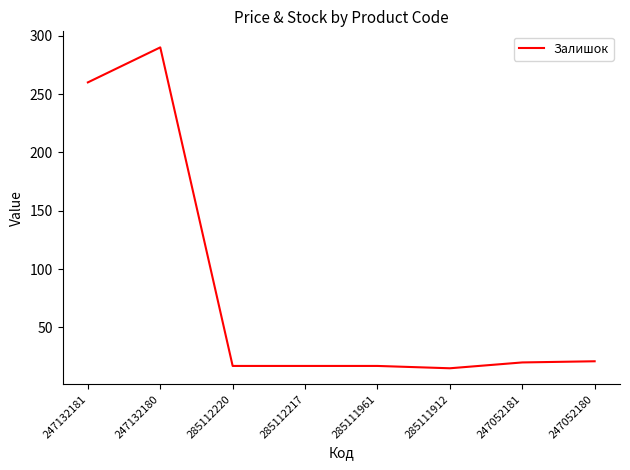

Which has a higher value, 247052181 or 247132181?

247132181